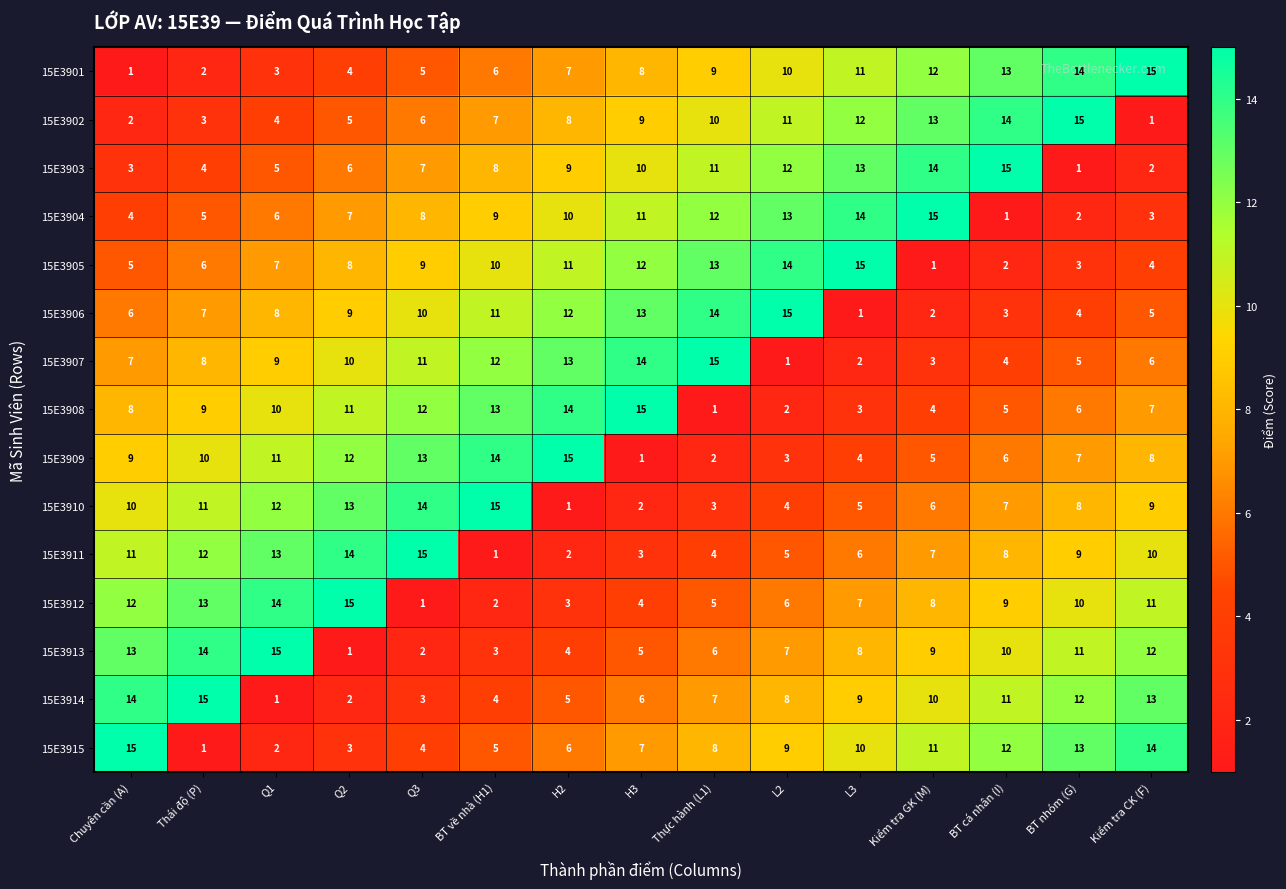

Which category has the highest value in the 15E3909 series?

H2